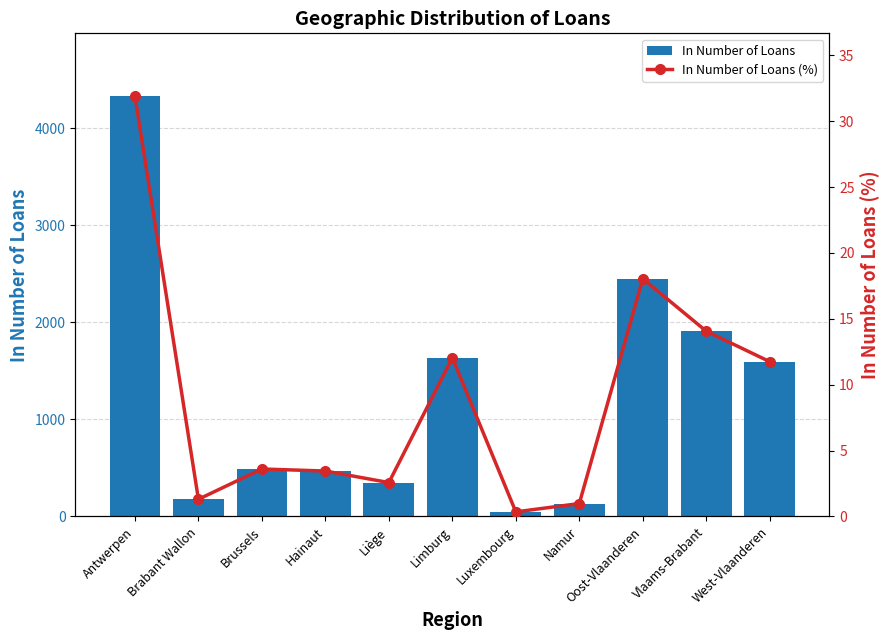

What position from the left is Brabant Wallon?

2